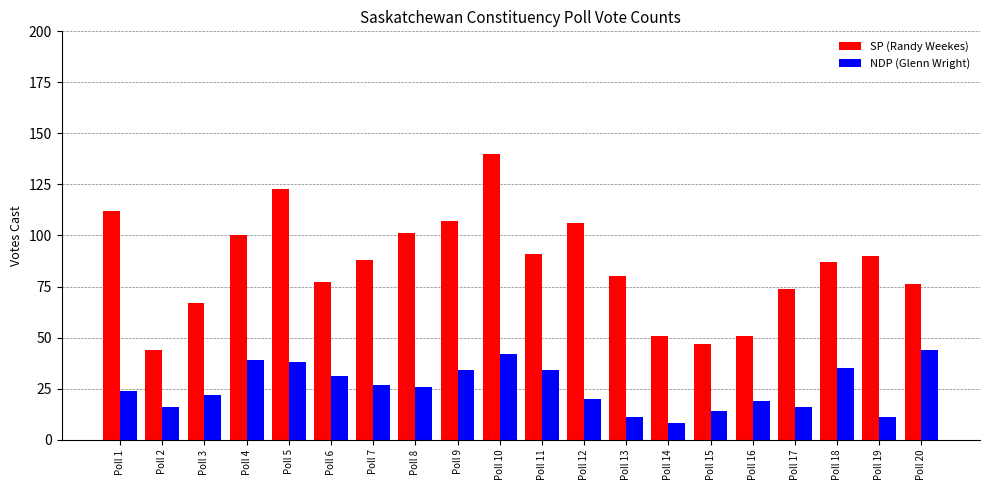

Rank the series at Poll 11 from highest to lowest value.

SP (Randy Weekes), NDP (Glenn Wright)